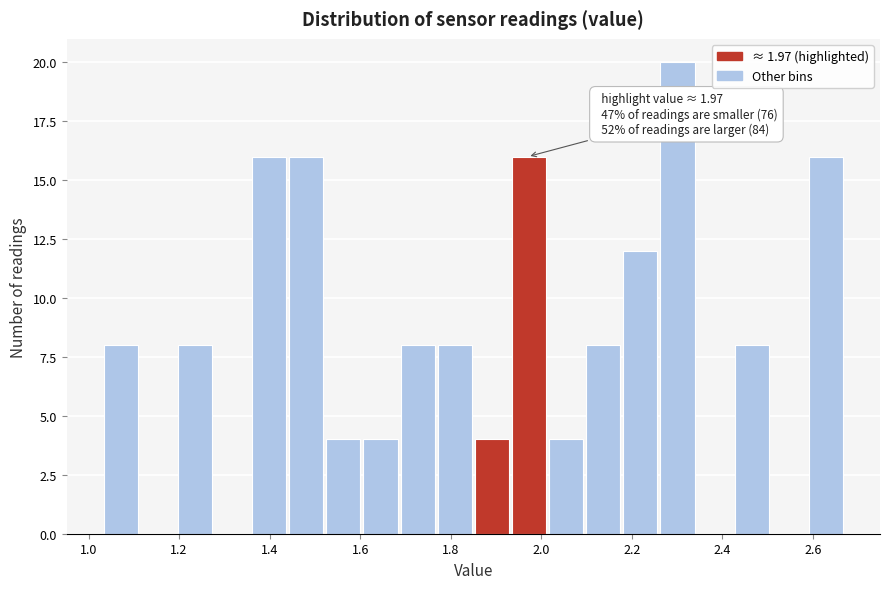

Which range on the x-axis has the tallest bar?

2.260 to 2.342